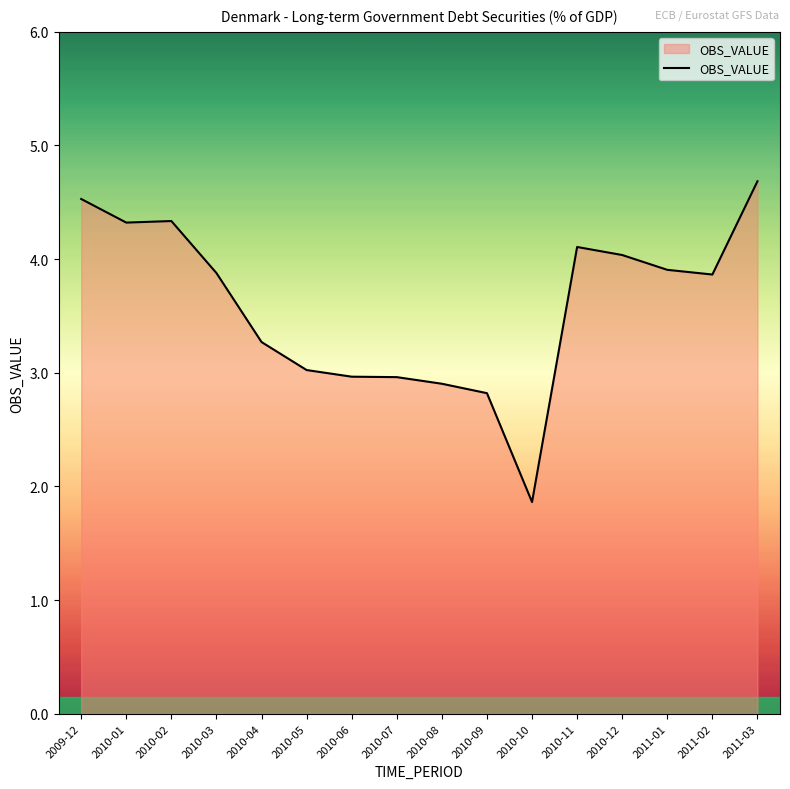

What is the sum of all values?

57.5